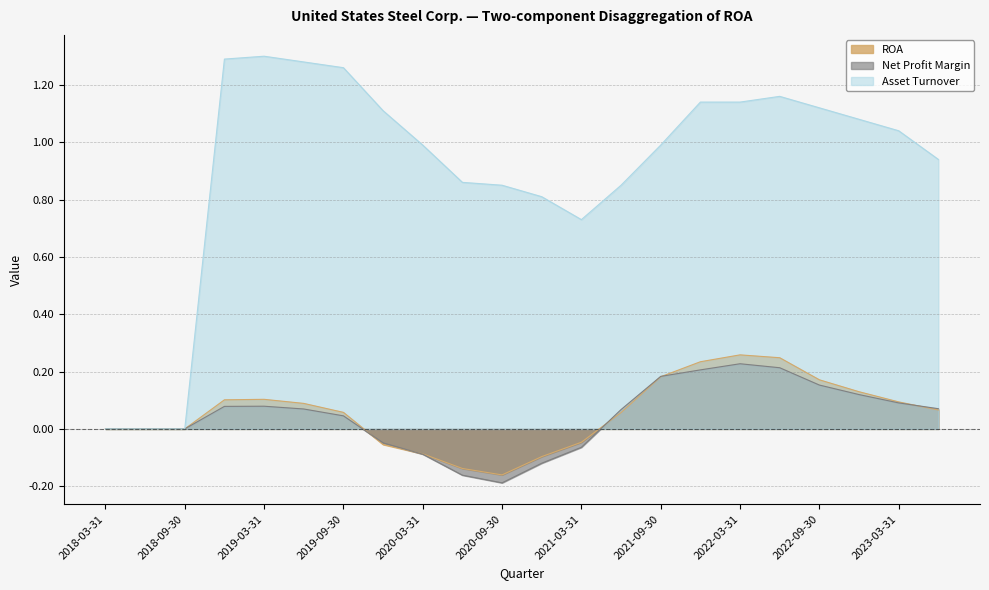

What position from the left is 2019-03-31?

5